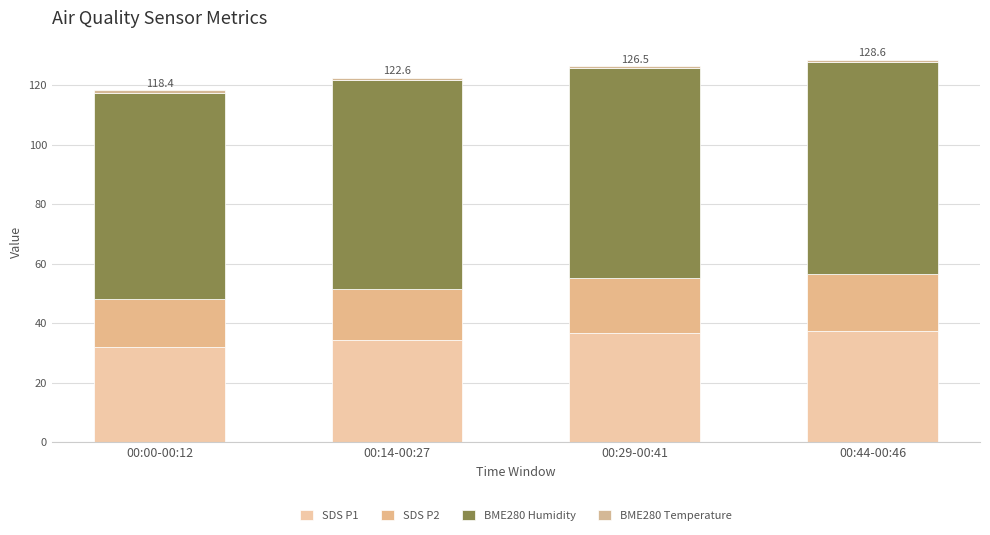

How many bars are there in total?

4